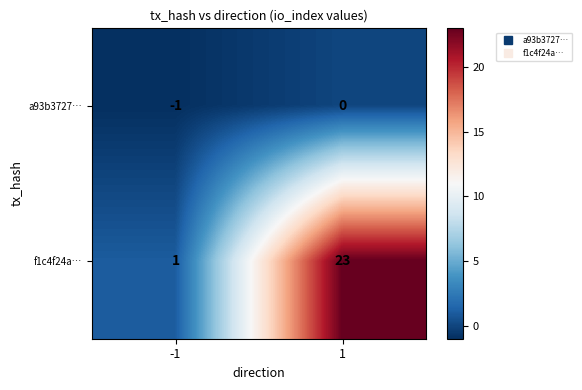

Rank the categories by a93b3727… value from lowest to highest.

-1, 1